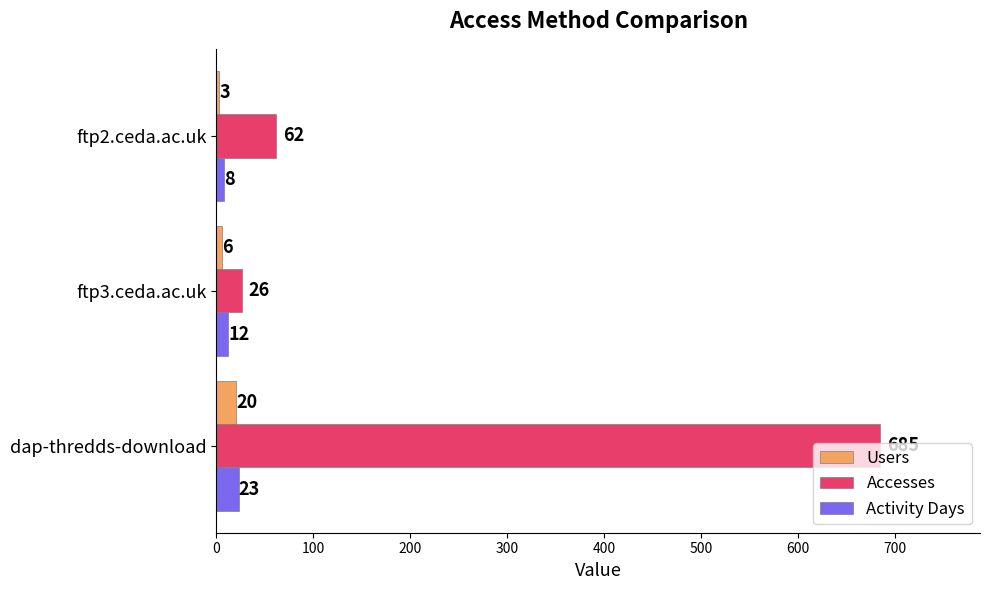

What is the difference between the maximum and minimum values in the Accesses series?

659